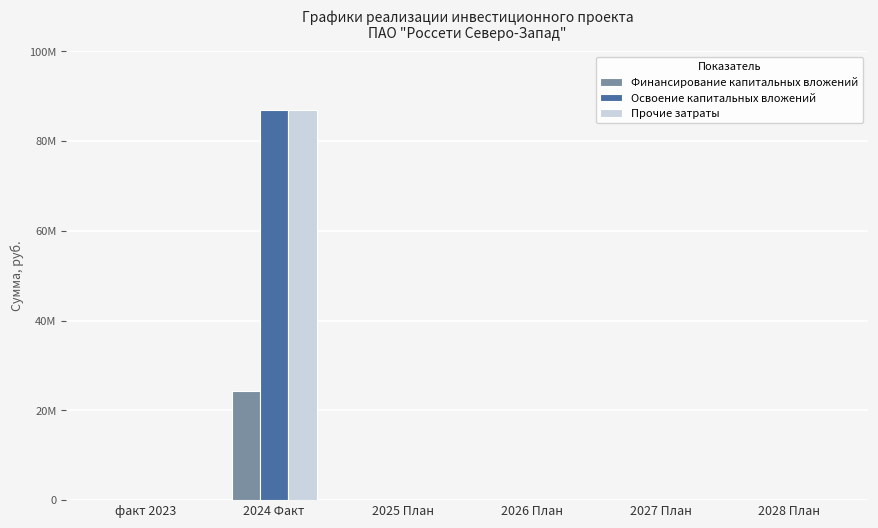

What are all the series names shown in the legend?

Финансирование капитальных вложений, Освоение капитальных вложений, Прочие затраты